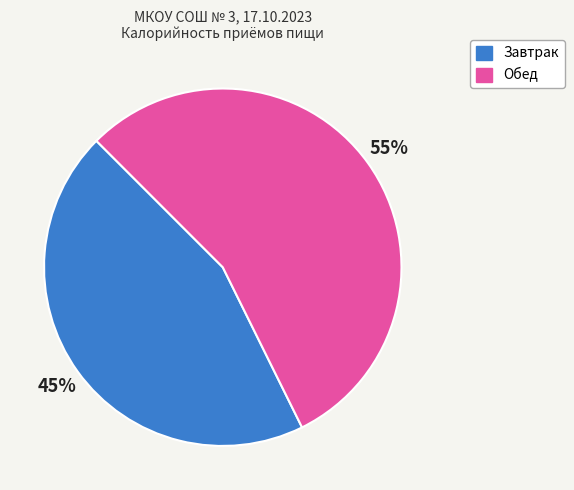

Which has a higher value, Обед or Завтрак?

Обед